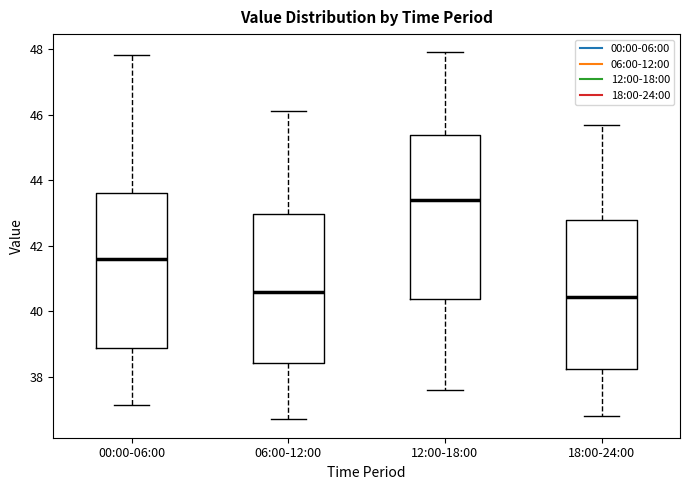

Reading left to right, transcribe this box plot: for each box, give where its median line is, the range the box spans, and where its two whiskers end, as read against the y-axis. The values are not printed on the chart, so give them approximately, as read against the axis.

00:00-06:00: median 41.6, box 38.8 to 43.6, whiskers 37.2 to 47.8
06:00-12:00: median 40.6, box 38.4 to 43.0, whiskers 36.8 to 46.2
12:00-18:00: median 43.4, box 40.4 to 45.4, whiskers 37.6 to 48.0
18:00-24:00: median 40.4, box 38.2 to 42.8, whiskers 36.8 to 45.8